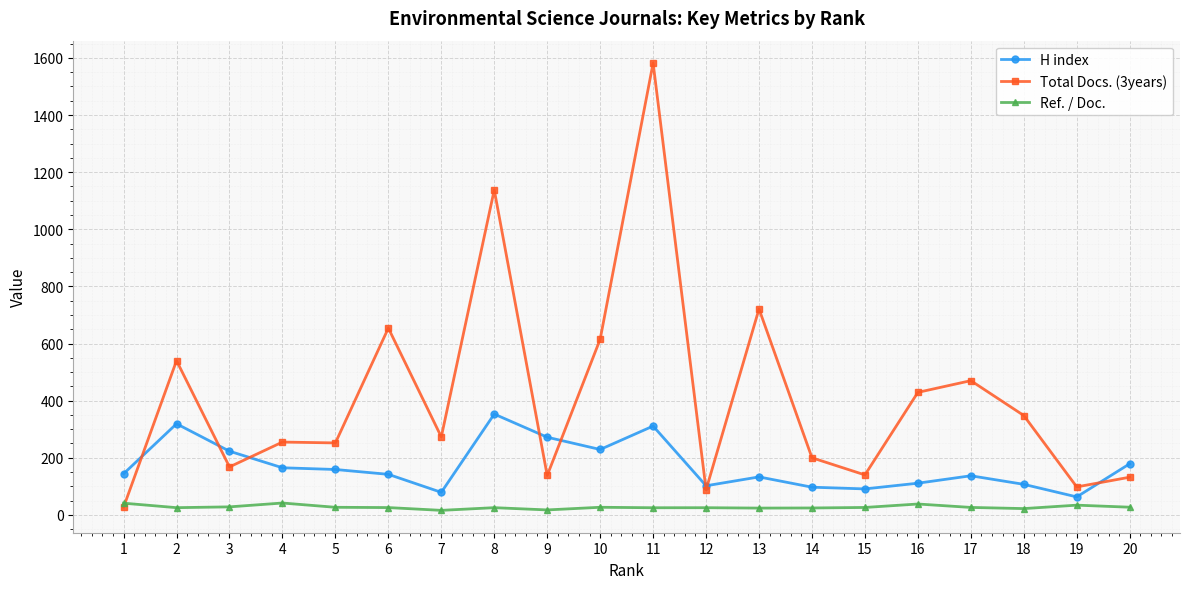

How many lines are shown in the chart?

3